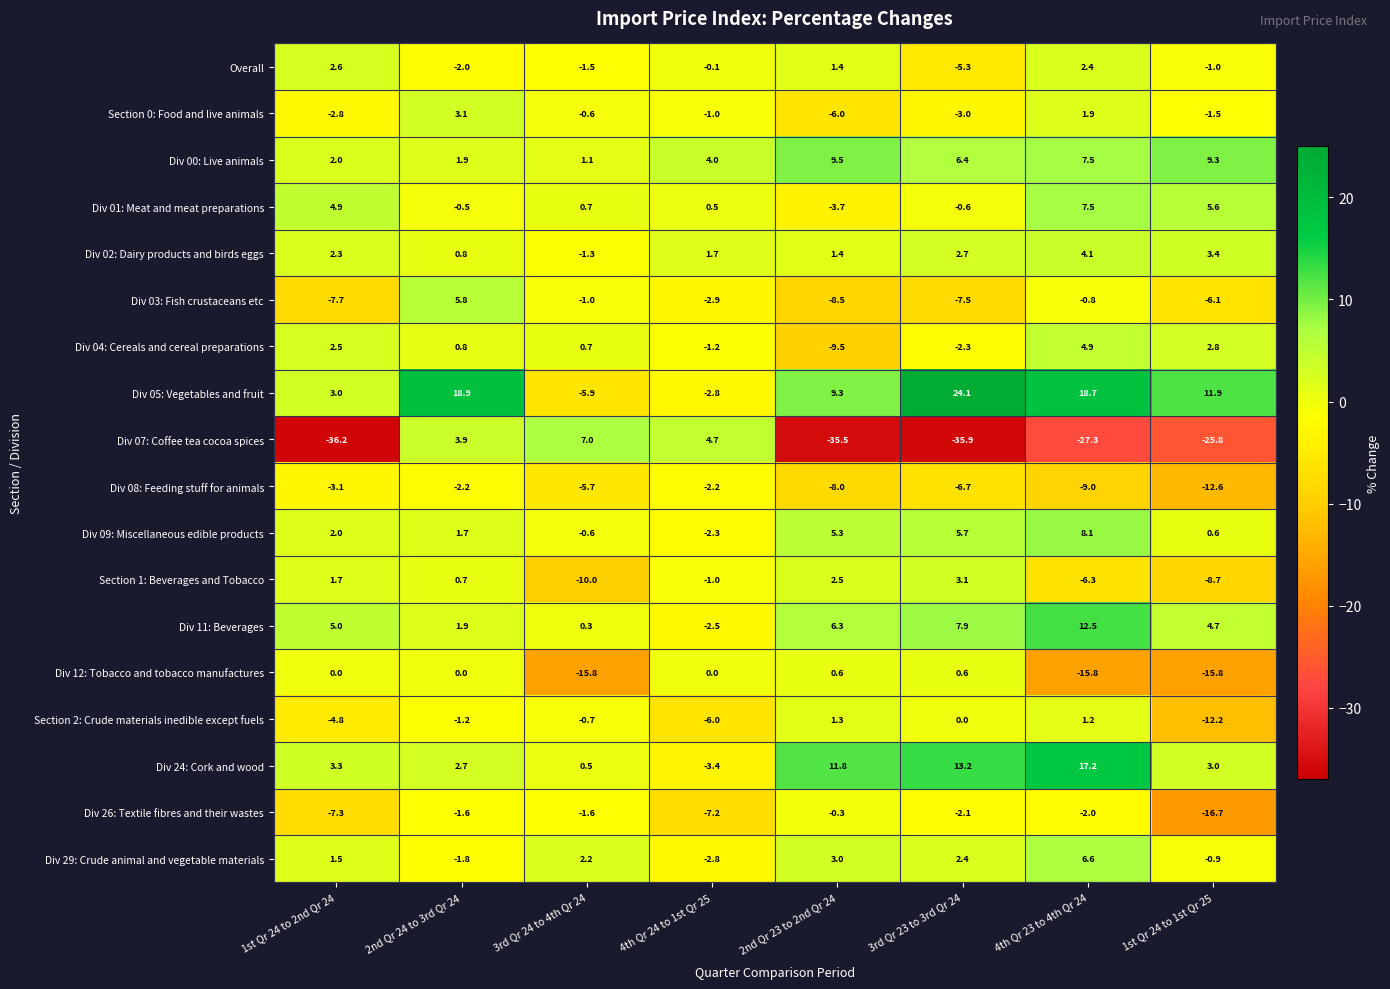

Rank the categories by Div 24: Cork and wood value from lowest to highest.

4th Qr 24 to 1st Qr 25, 3rd Qr 24 to 4th Qr 24, 2nd Qr 24 to 3rd Qr 24, 1st Qr 24 to 1st Qr 25, 1st Qr 24 to 2nd Qr 24, 2nd Qr 23 to 2nd Qr 24, 3rd Qr 23 to 3rd Qr 24, 4th Qr 23 to 4th Qr 24